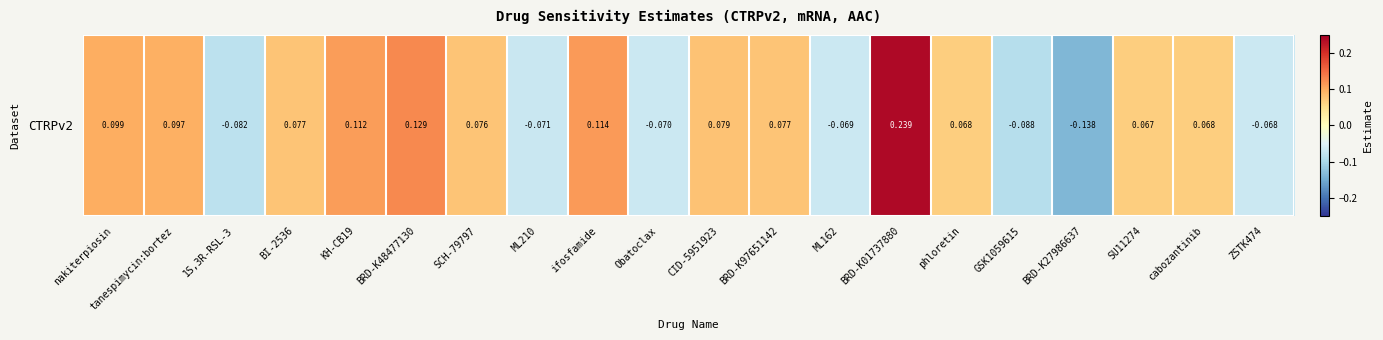

Read the value at ifosfamide.

0.1